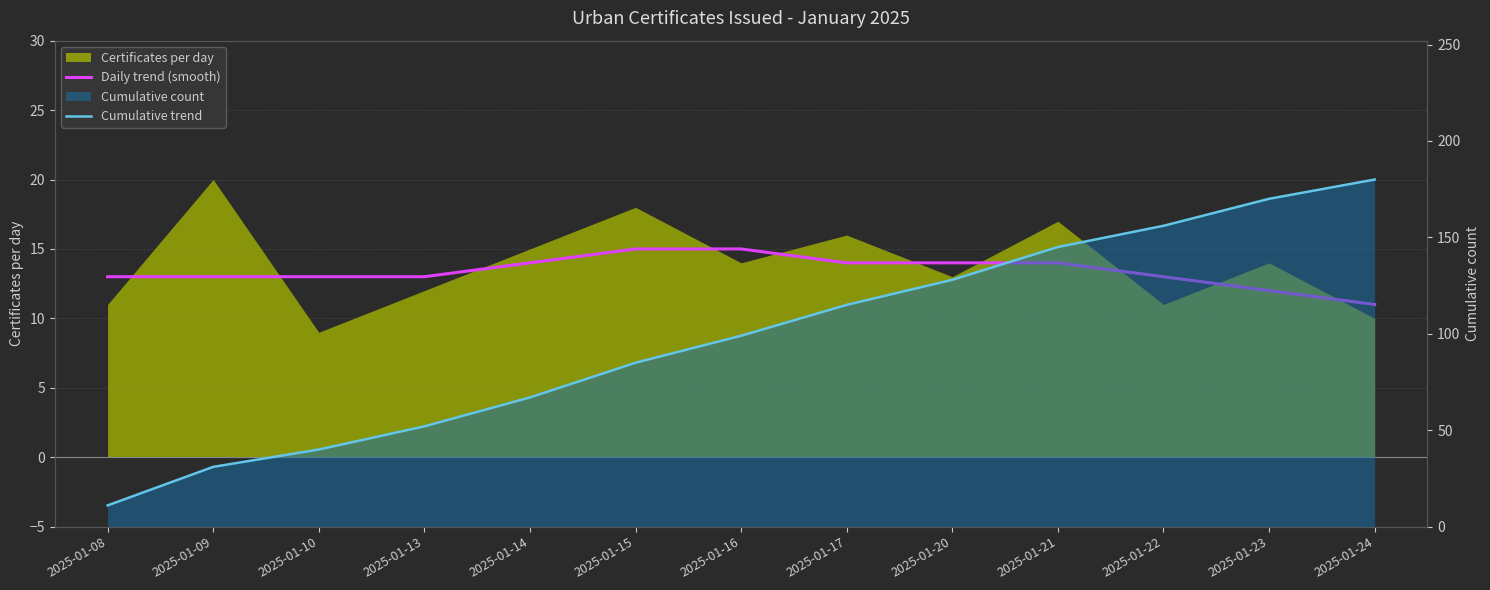

What value does the Daily trend (smooth) series have at 2025-01-16?

15